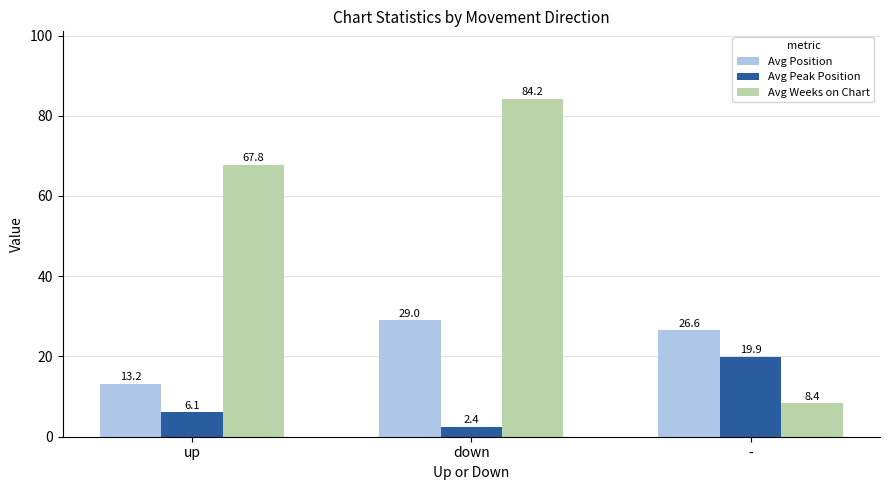

List the series in order of their peak value, lowest first.

Avg Peak Position, Avg Position, Avg Weeks on Chart